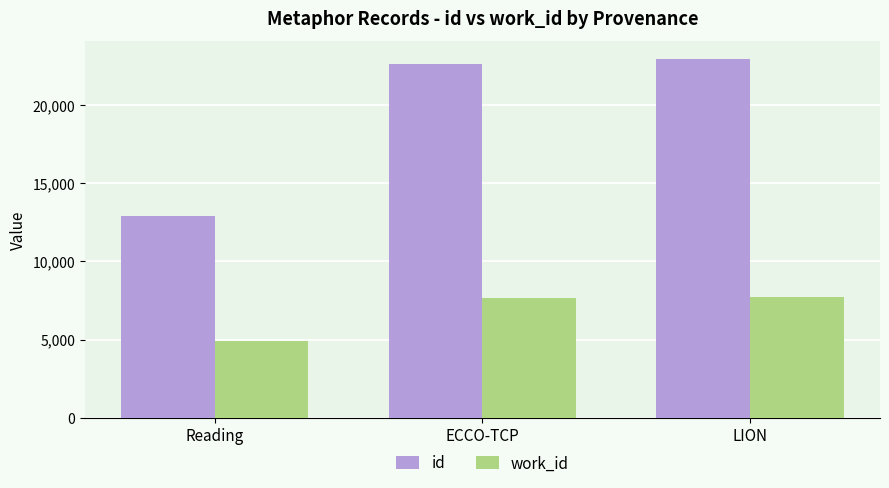

What is the value of the work_id bar at the 2nd from the left?

7657.0